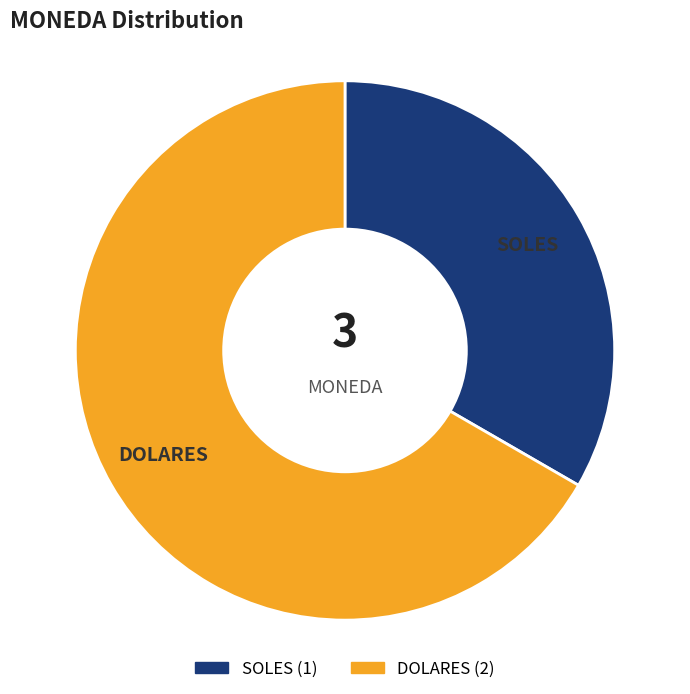

Does DOLARES account for over 50% of the chart?

Yes